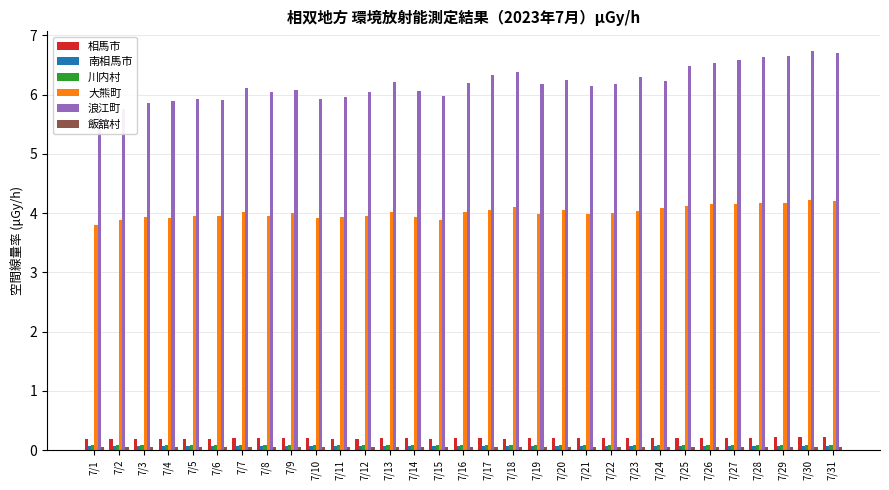

Which category has the highest value in the 相馬市 series?

7/29